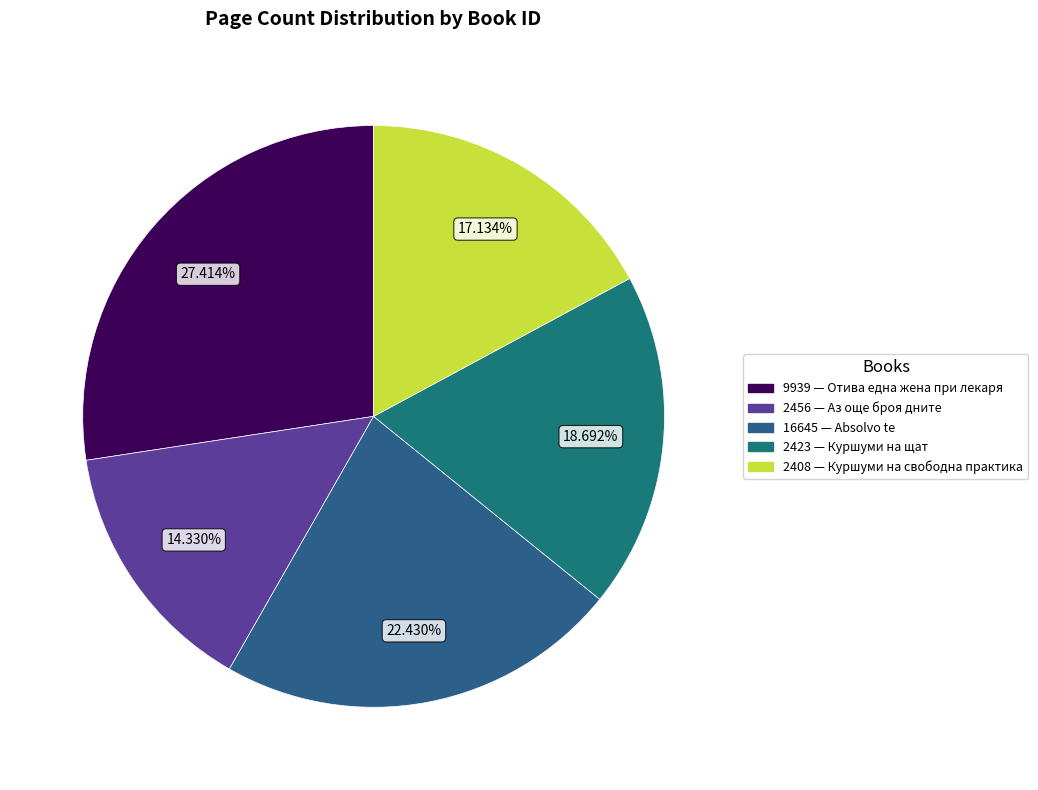

To the nearest percent, what is the combined percentage of 2408 and 9939?

45%